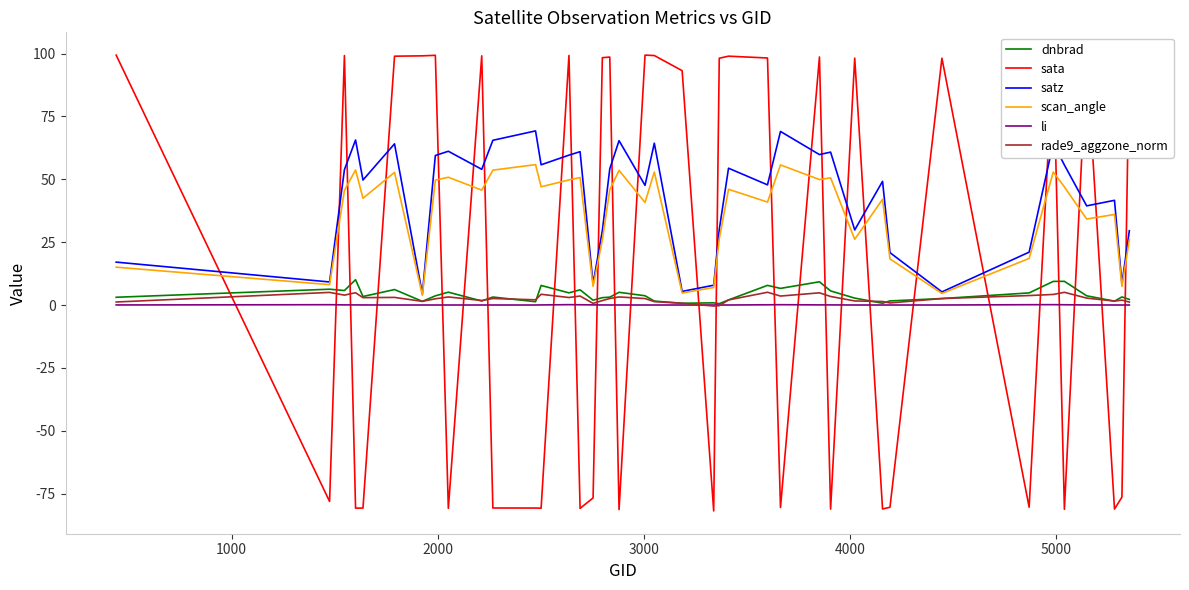

True or false: sata and li cross at least once.

True